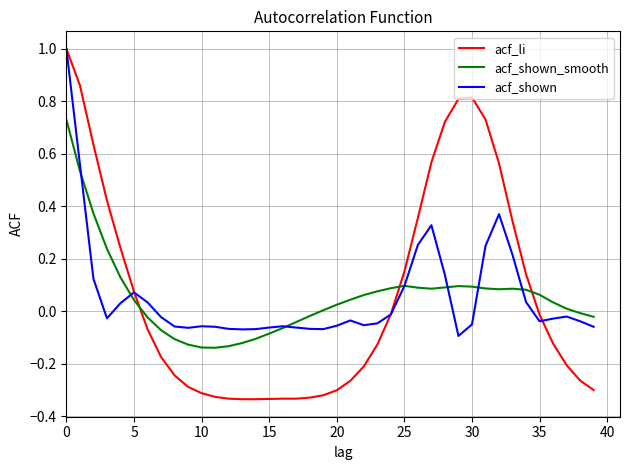

How many times do acf_li and acf_shown_smooth cross each other?

3